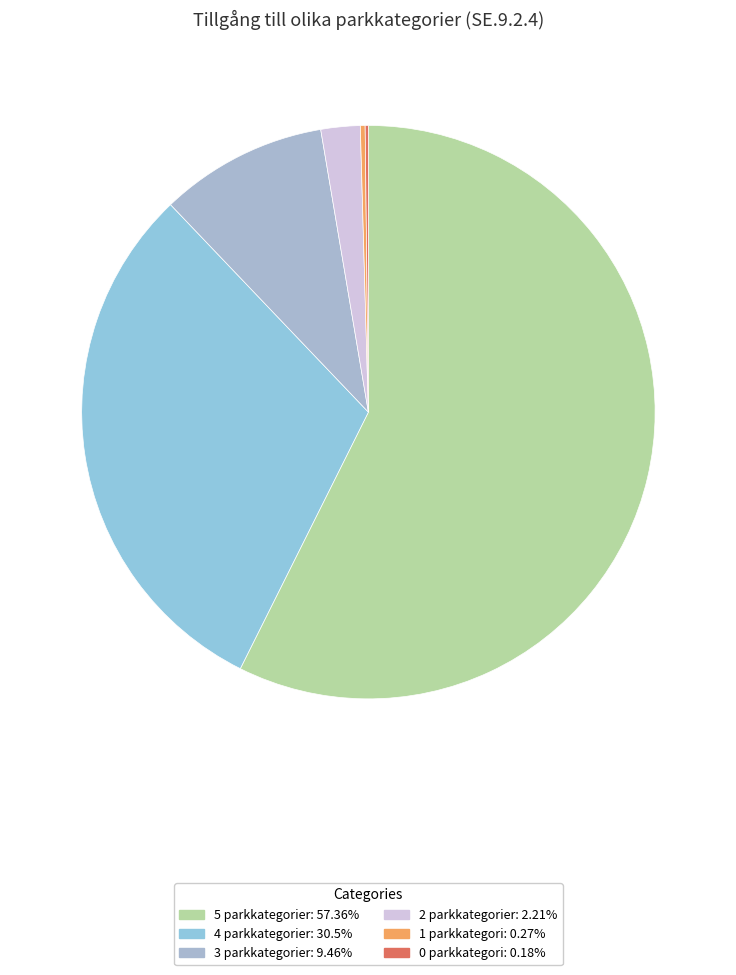

What is the smallest slice in the pie chart?

0 parkkategori